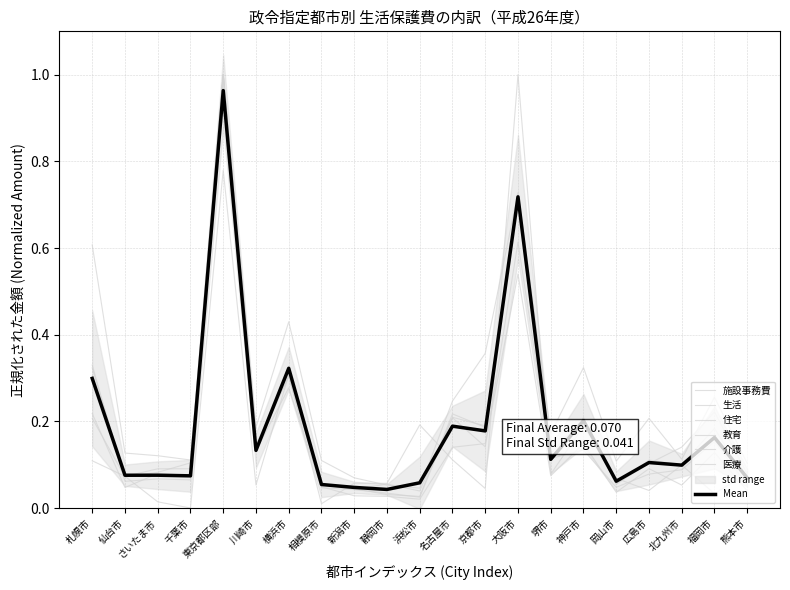

Which series changed the most between 静岡市 and 京都市?

教育